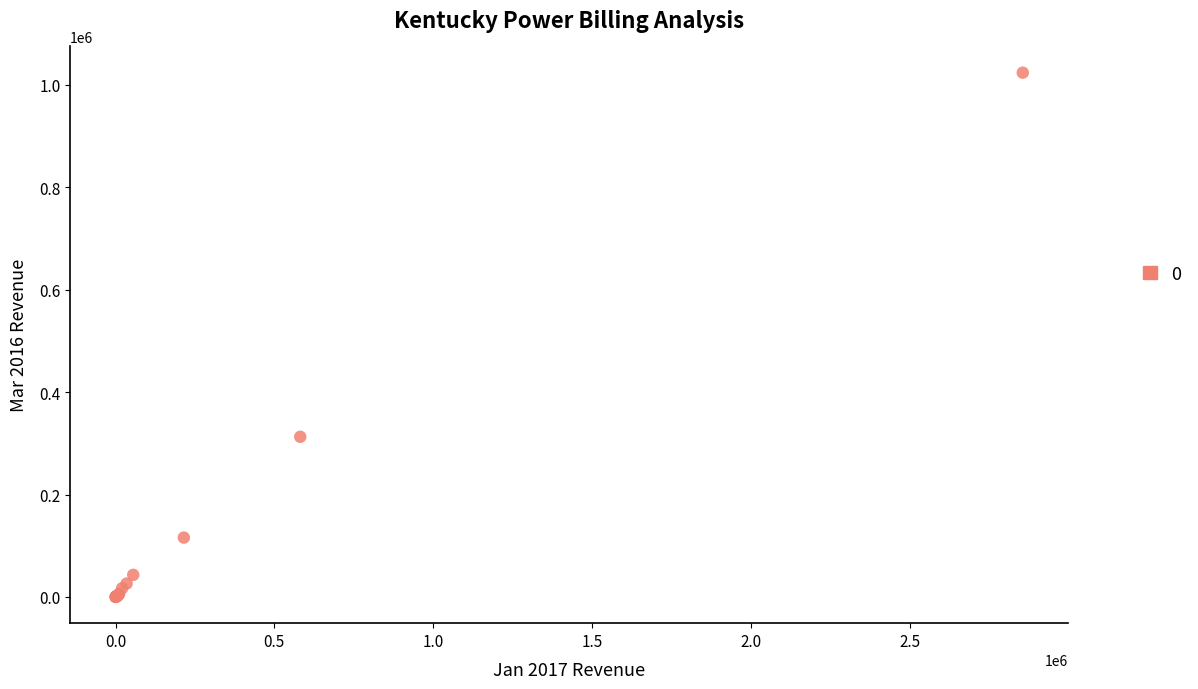

What Y value in the scatter plot is closest to 511799?

312676.0